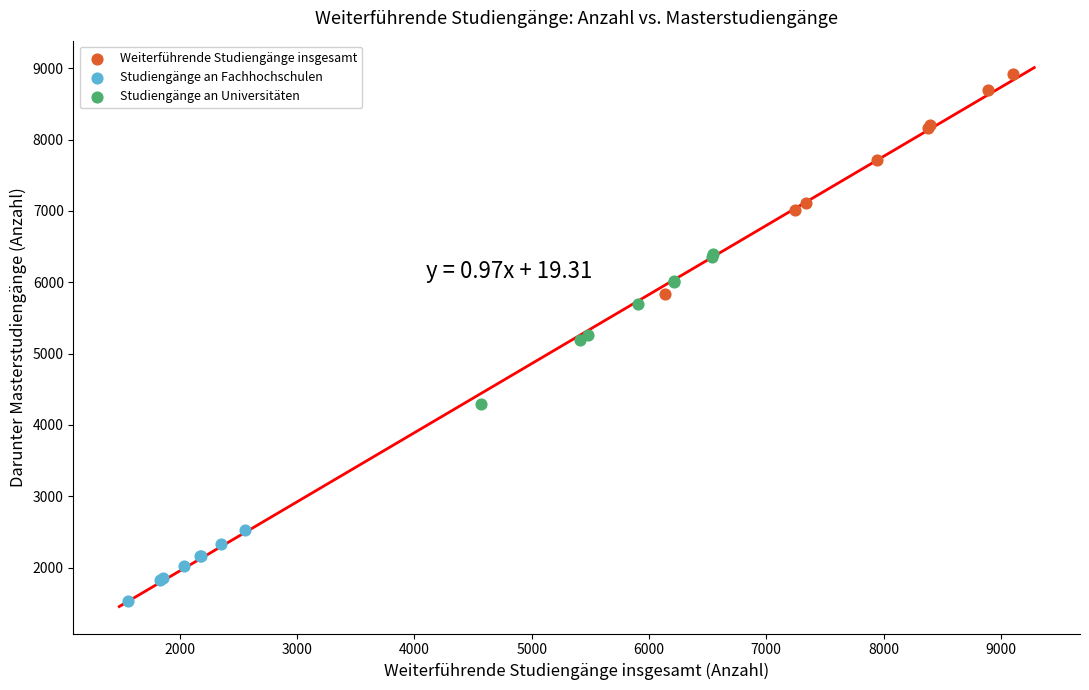

Which series contains the lowest Y value?

Studiengänge an Fachhochschulen